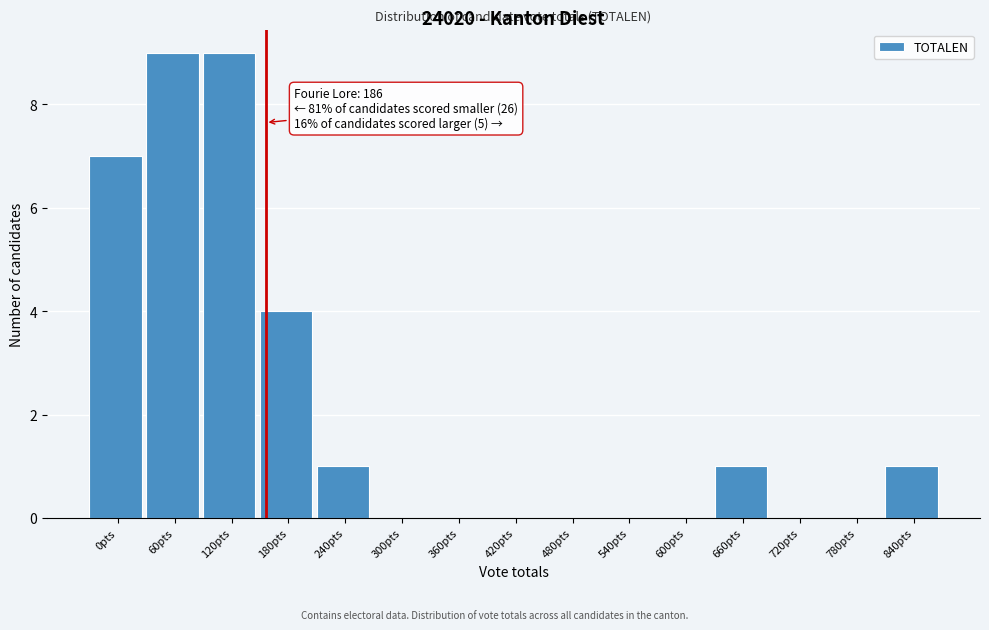

Reading right to left, extract all data points from this chart.

840pts=1	780pts=0	720pts=0	660pts=1	600pts=0	540pts=0	480pts=0	420pts=0	360pts=0	300pts=0	240pts=1	180pts=4	120pts=9	60pts=9	0pts=7